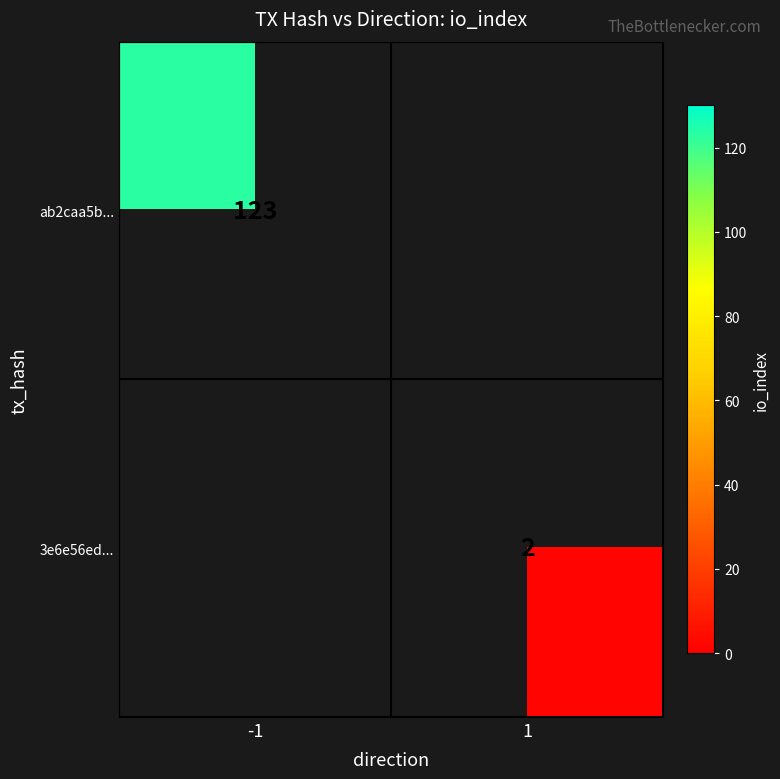

Is it true that 3e6e56ed... equals 2 at 1?

True